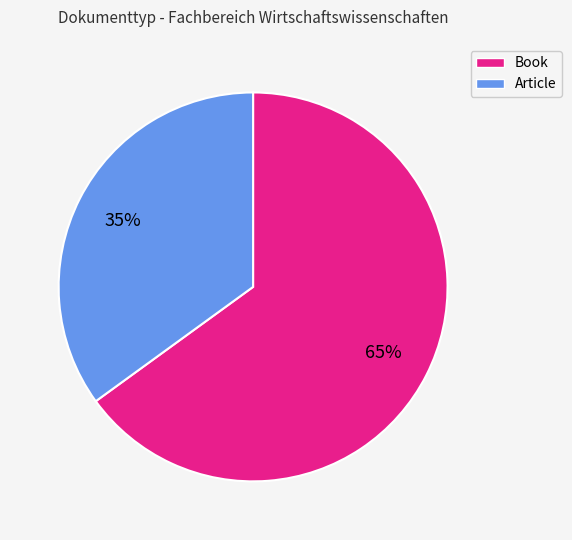

What is the largest slice in the pie chart?

Book